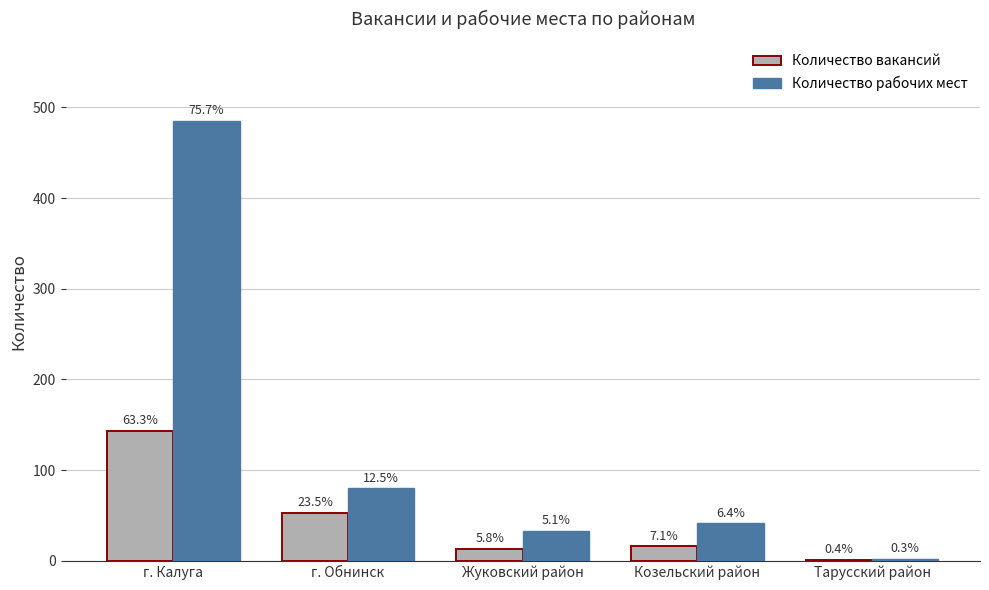

What is the value of the Количество рабочих мест bar at the 2nd from the left?

80